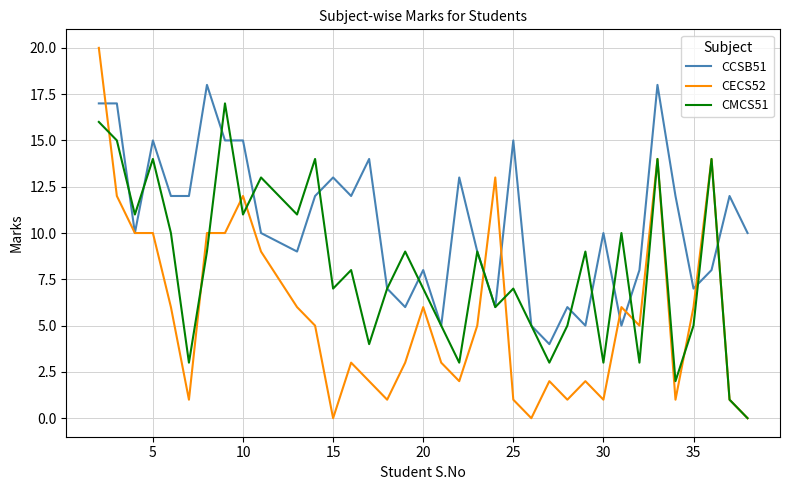

Rank the series by their maximum value, from lowest to highest.

CMCS51, CCSB51, CECS52